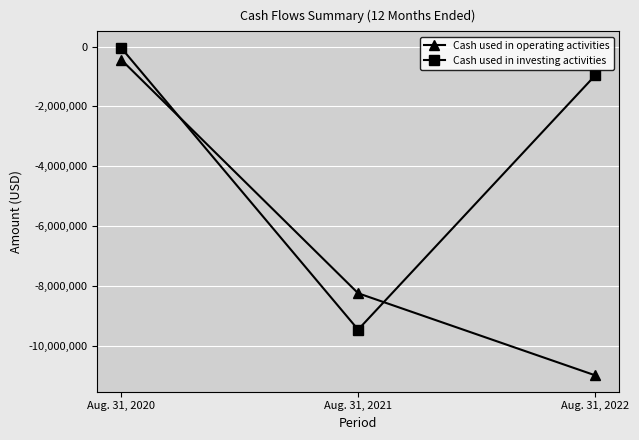

What is the maximum value shown in the chart?

-37656